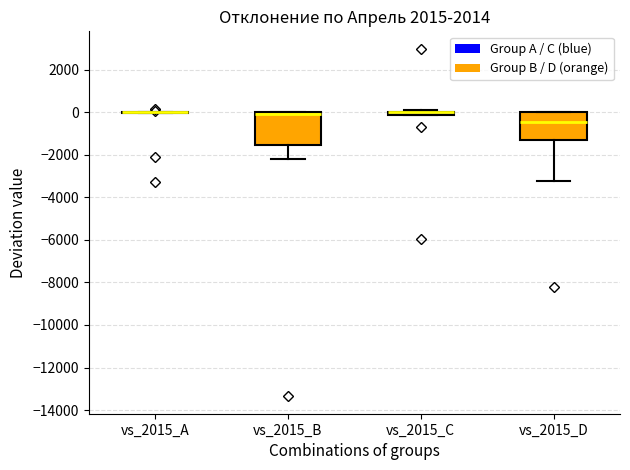

Where does the lower whisker of the box for vs_2015_B end on the y-axis? The values are not printed on the chart, so give them approximately, as read against the axis.

-2200